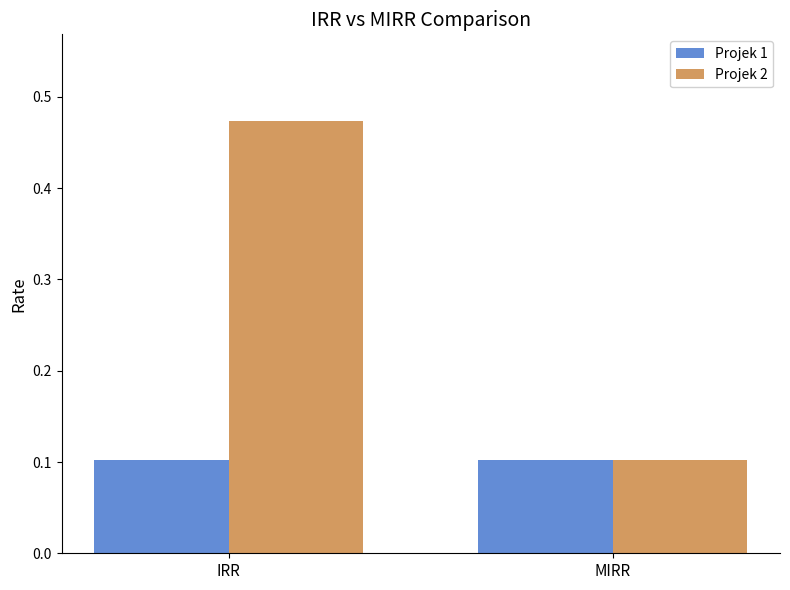

Read the Projek 1 value at IRR.

0.1